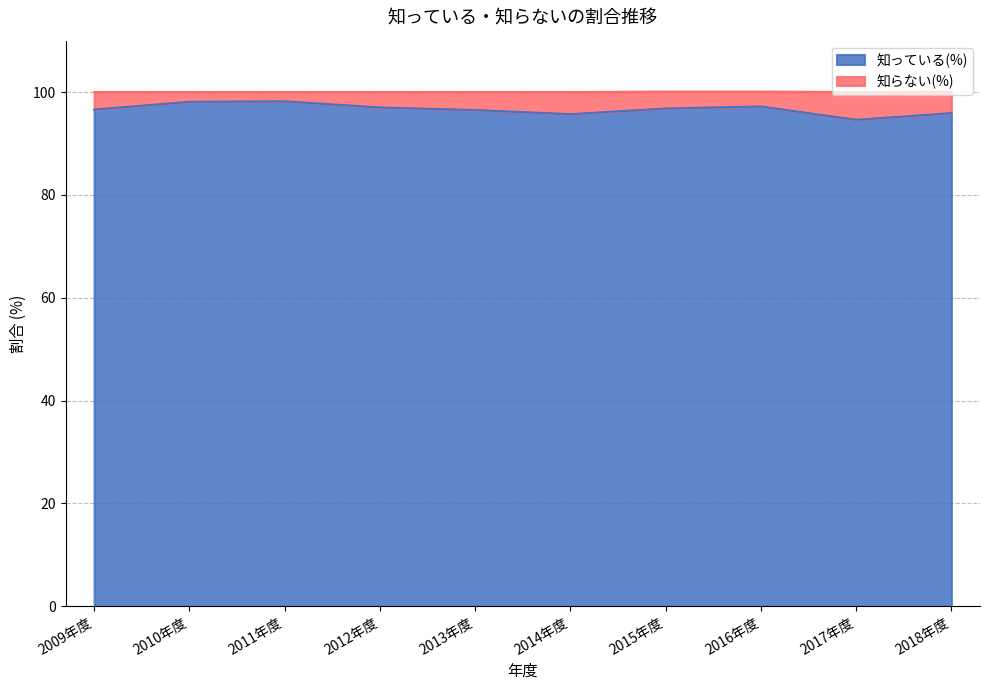

What is the difference between the maximum and minimum values?

3.6